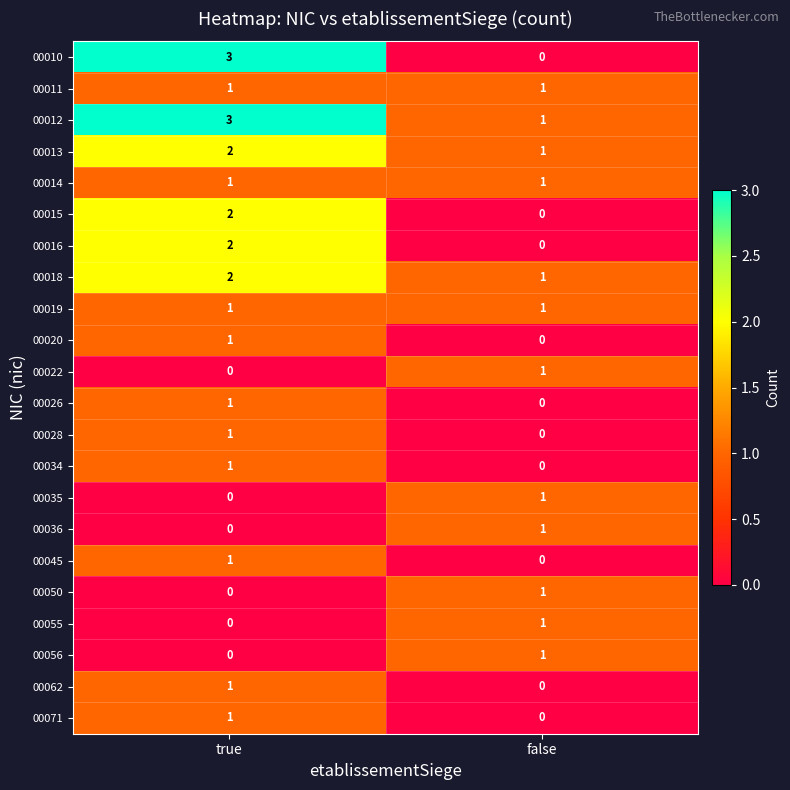

Rank the categories by 00020 value from highest to lowest.

true, false